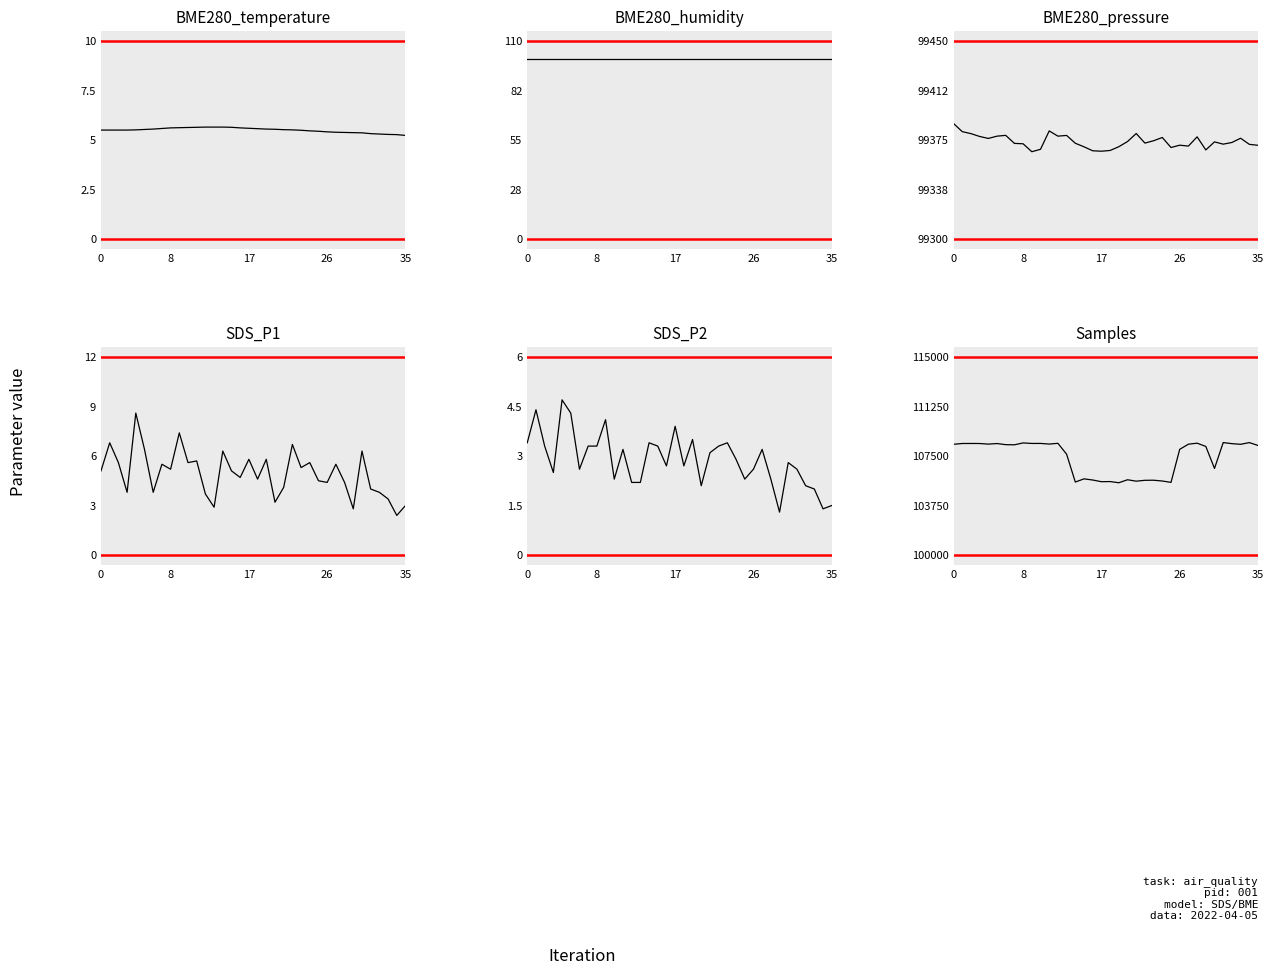

Which series has the largest total across all categories?

Samples